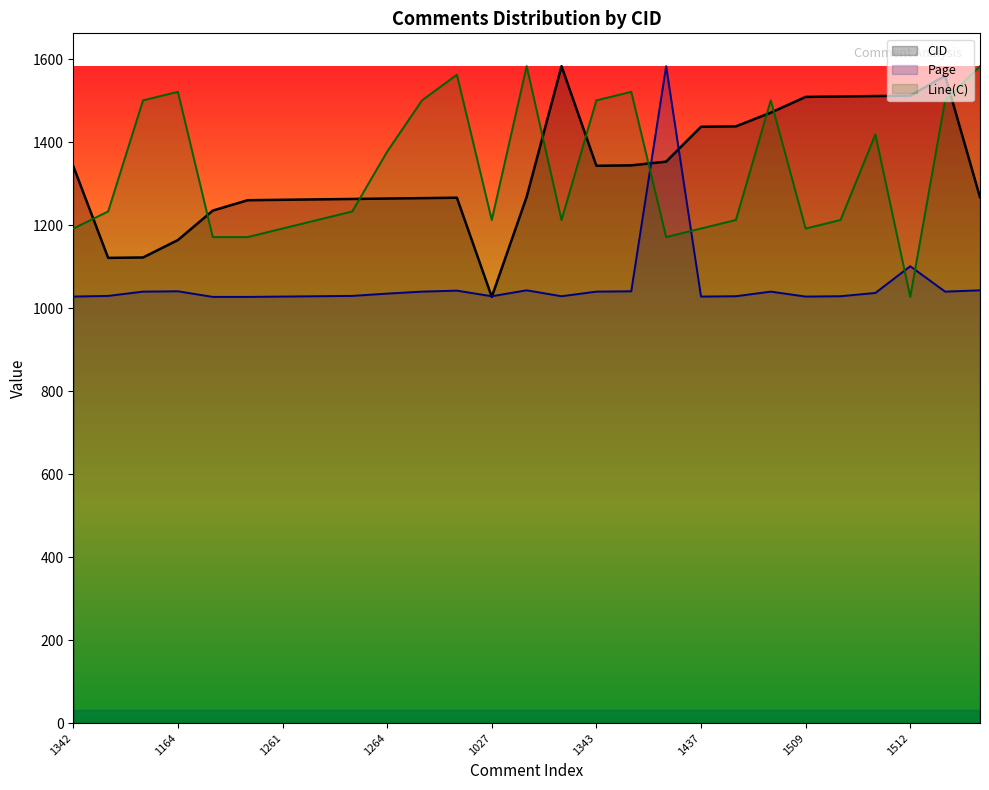

Rank the series at 1260 from lowest to highest value.

Page, Line(C), CID